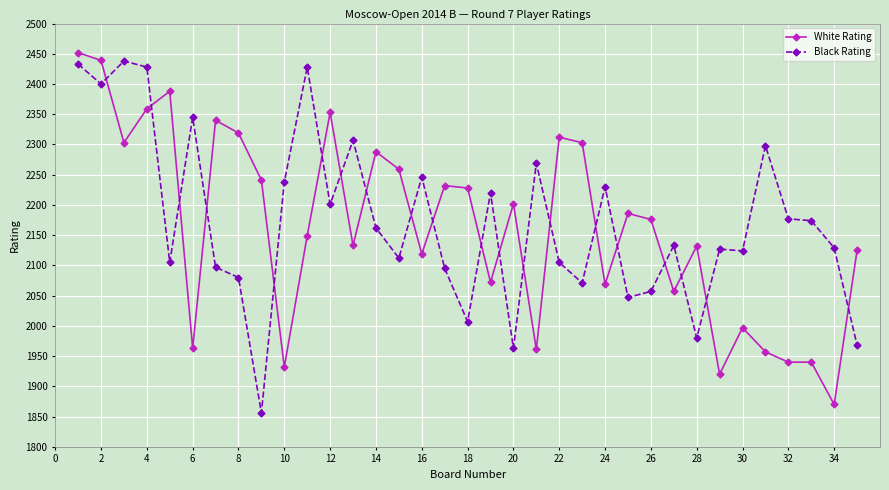

How many intersections are there between White Rating and Black Rating?

20